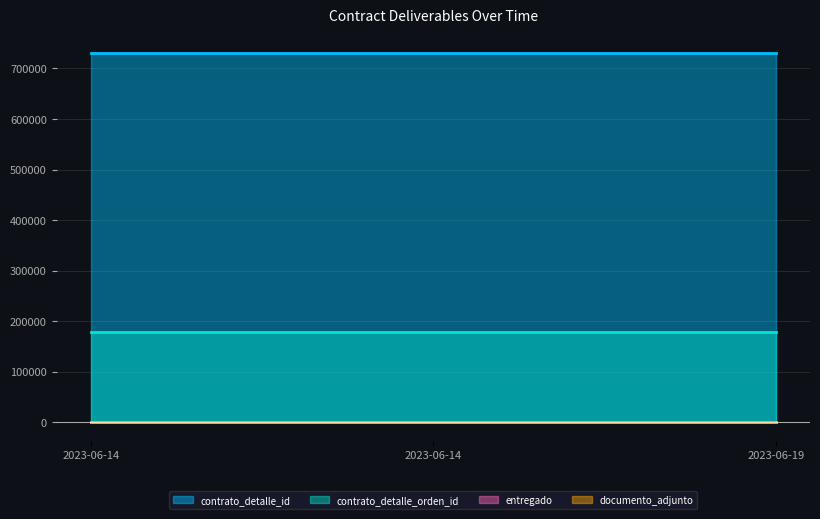

At which category does the chart reach its minimum across all series?

2023-06-14